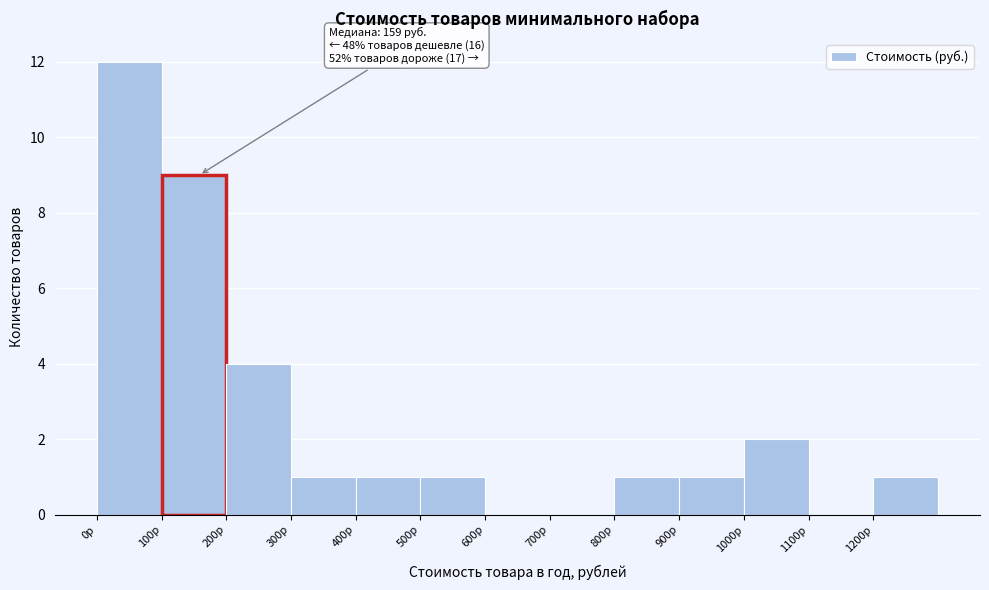

Which range on the x-axis has the tallest bar?

0 to 100